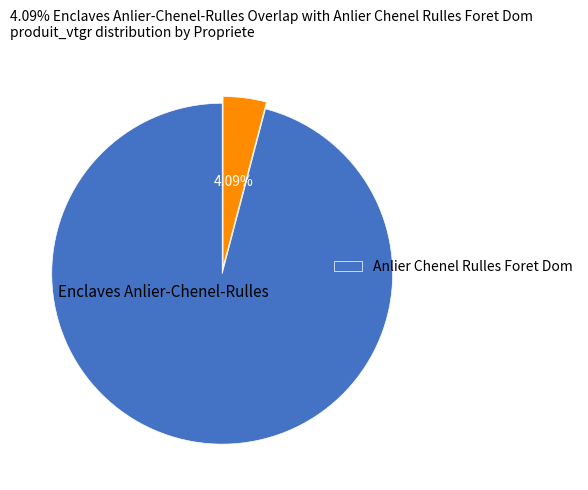

Is there a majority slice in this chart?

Yes